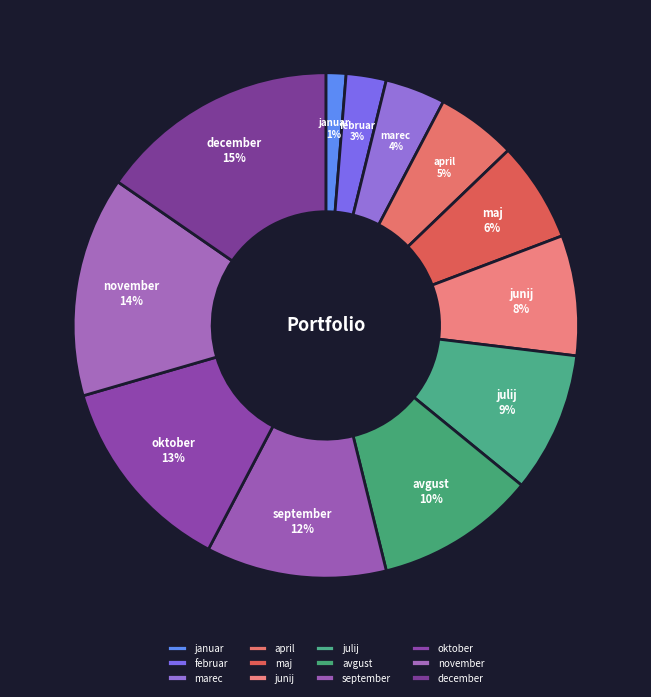

Is there a majority slice in this chart?

No